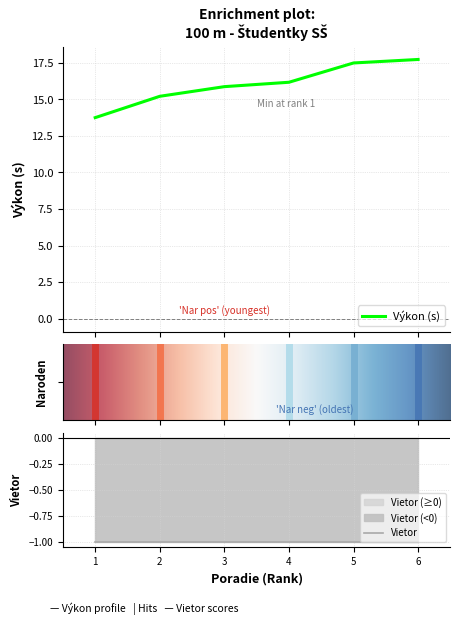

What is the highest value of the Výkon (s) series?

17.7